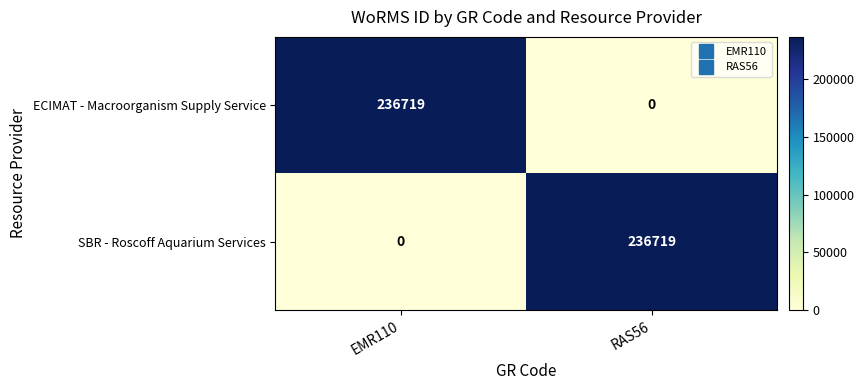

What is the difference between the SBR - Roscoff Aquarium Services values at RAS56 and EMR110?

236719